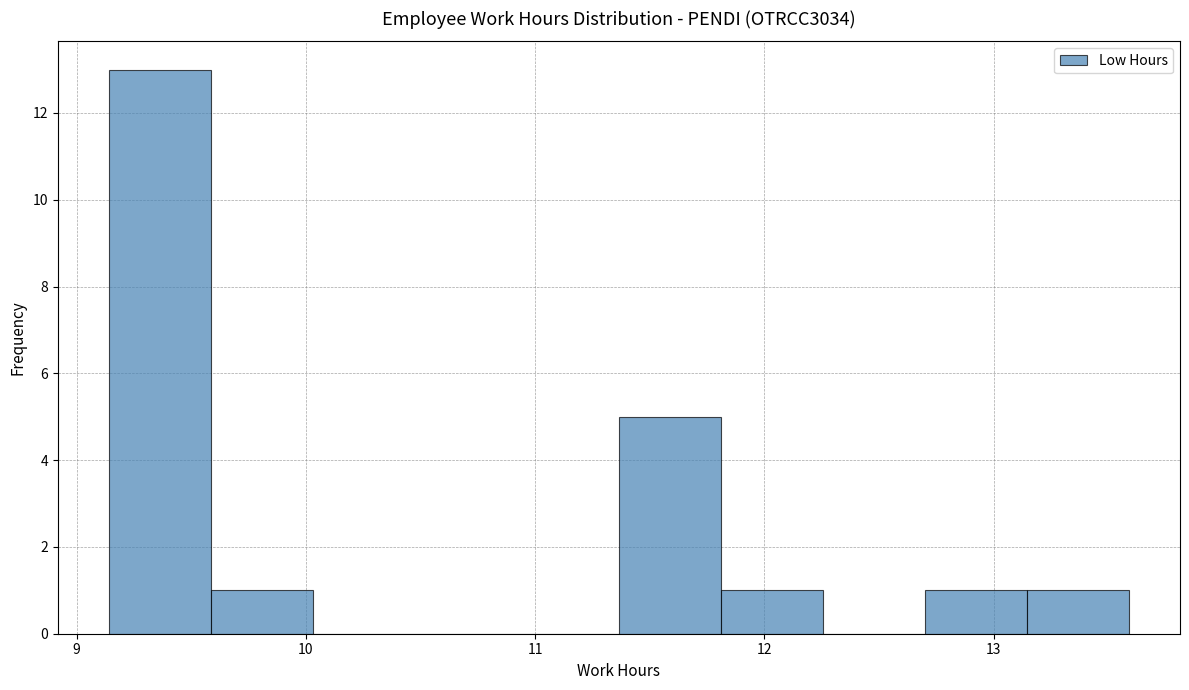

How tall is the bar that spans 12.7 to 13.1 on the x-axis? Neither the bar edges nor the heights are printed on the chart, so give them approximately, as read against the axes.

1